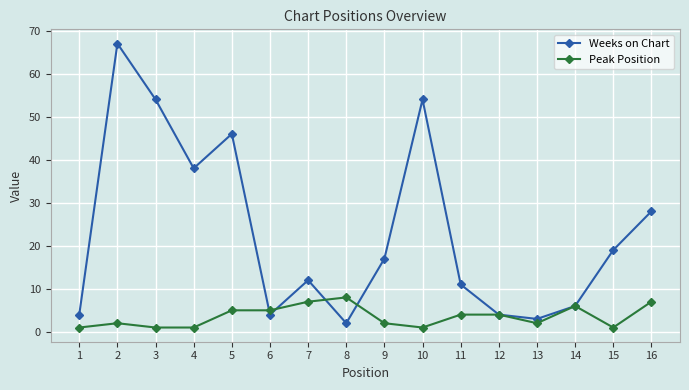

How many values in the Weeks on Chart series are below 17?

8